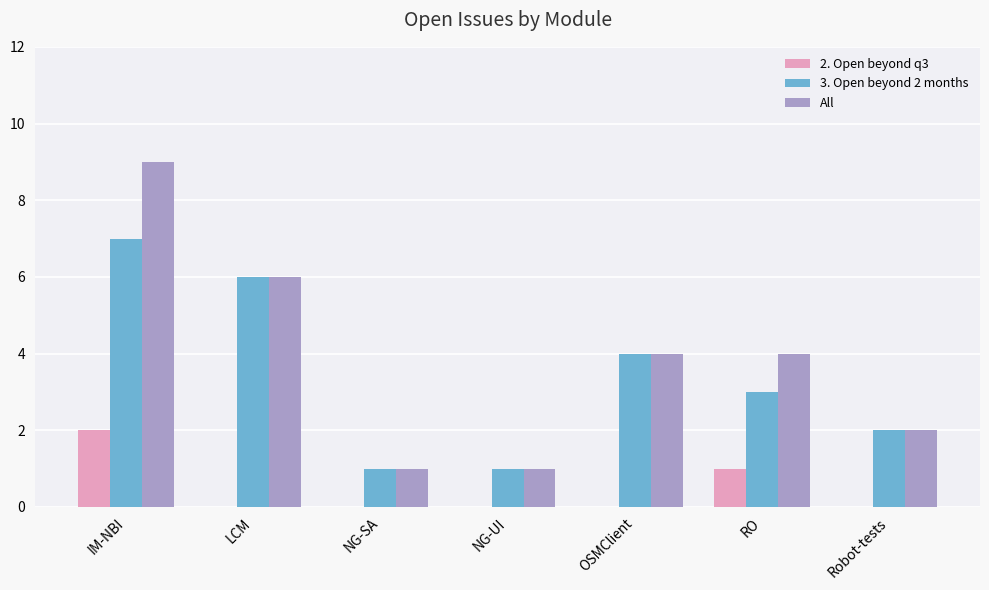

Does the chart contain stacked bars?

No